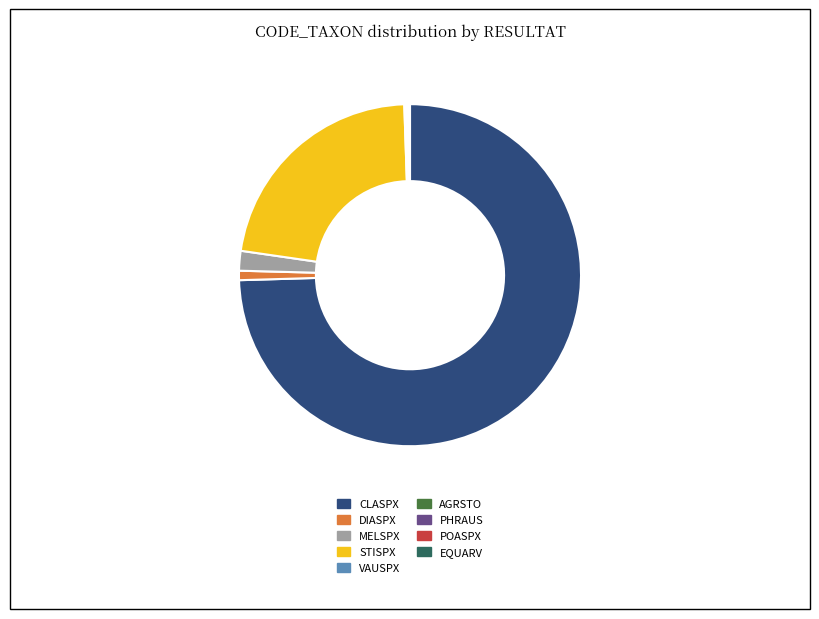

Is it true that STISPX is 22% of the pie?

True